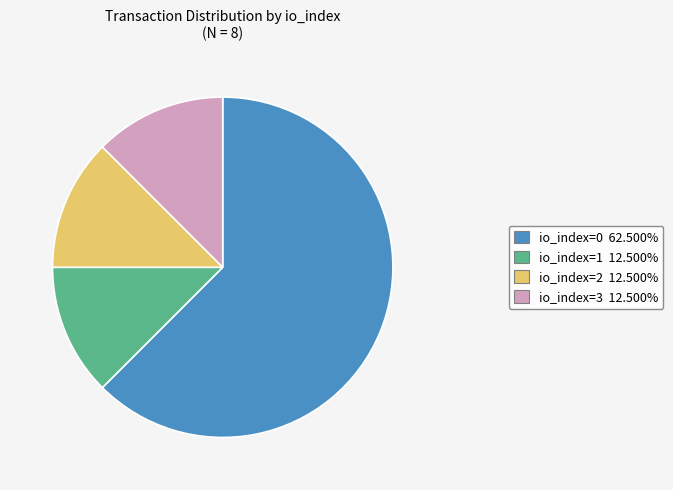

Is there a majority slice in this chart?

Yes